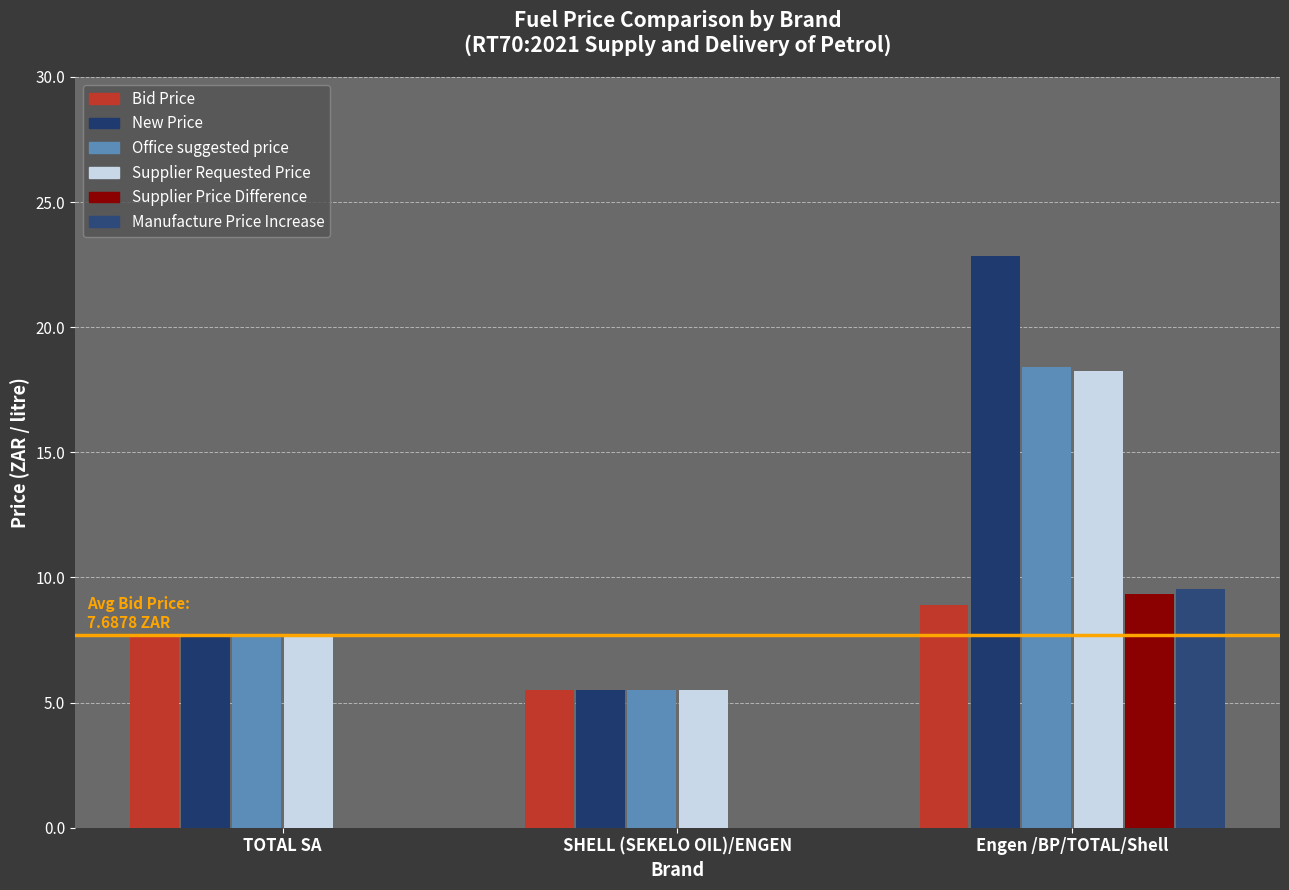

What is the total value across all series at Engen /BP/TOTAL/Shell?

87.2